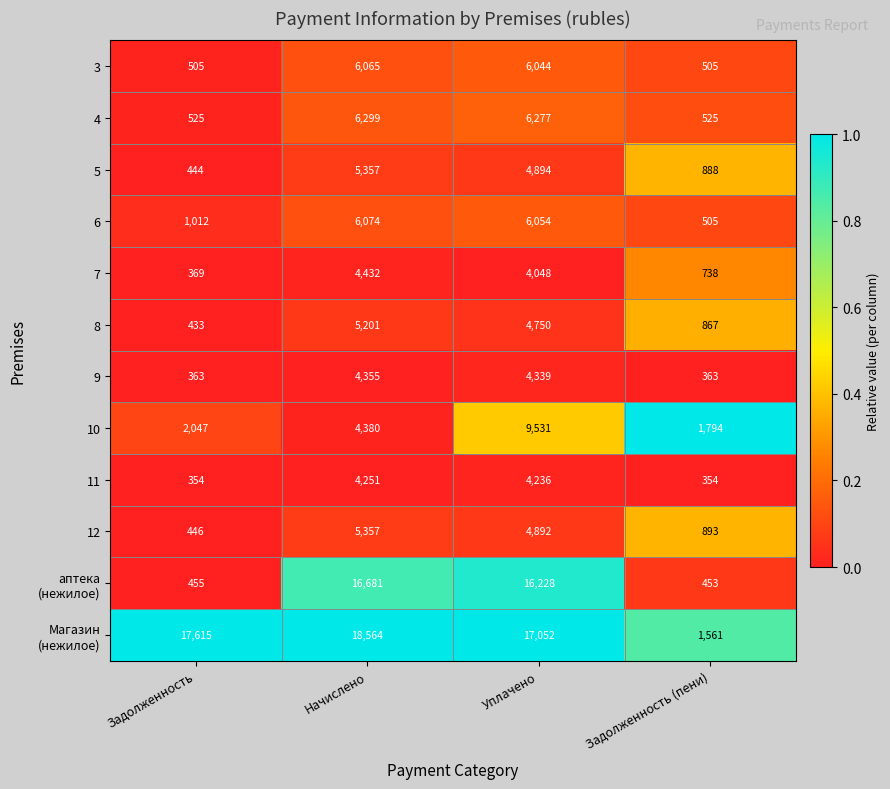

List the labels in order of 7 value, smallest first.

Задолженность, Задолженность (пени), Уплачено, Начислено